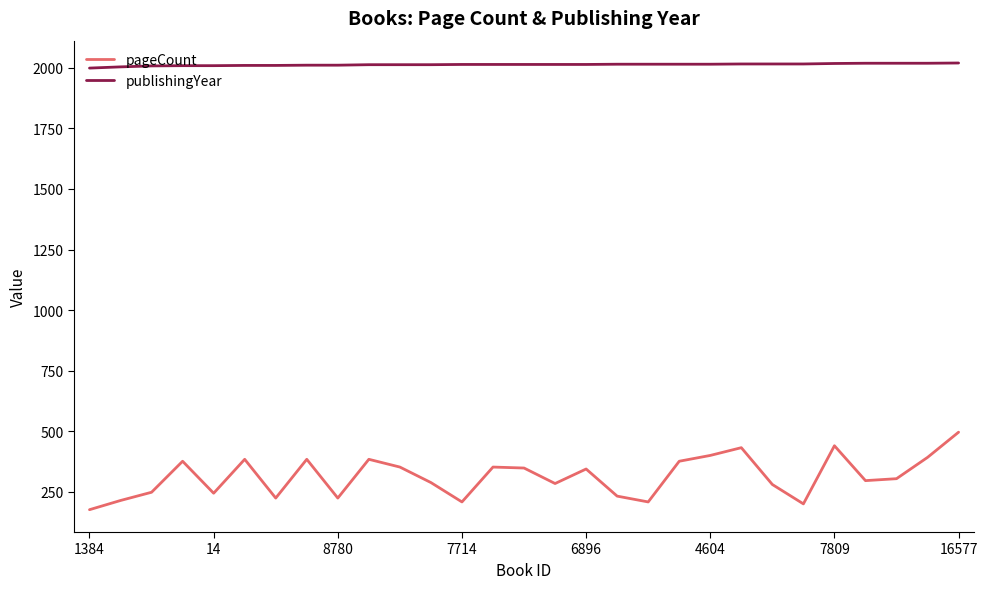

What is the sum of all publishingYear values?

58383